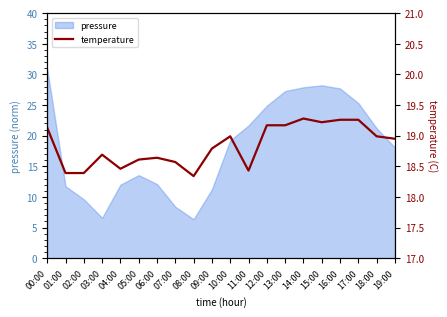

True or false: there are more than 1 points higher than both neighbors.

True